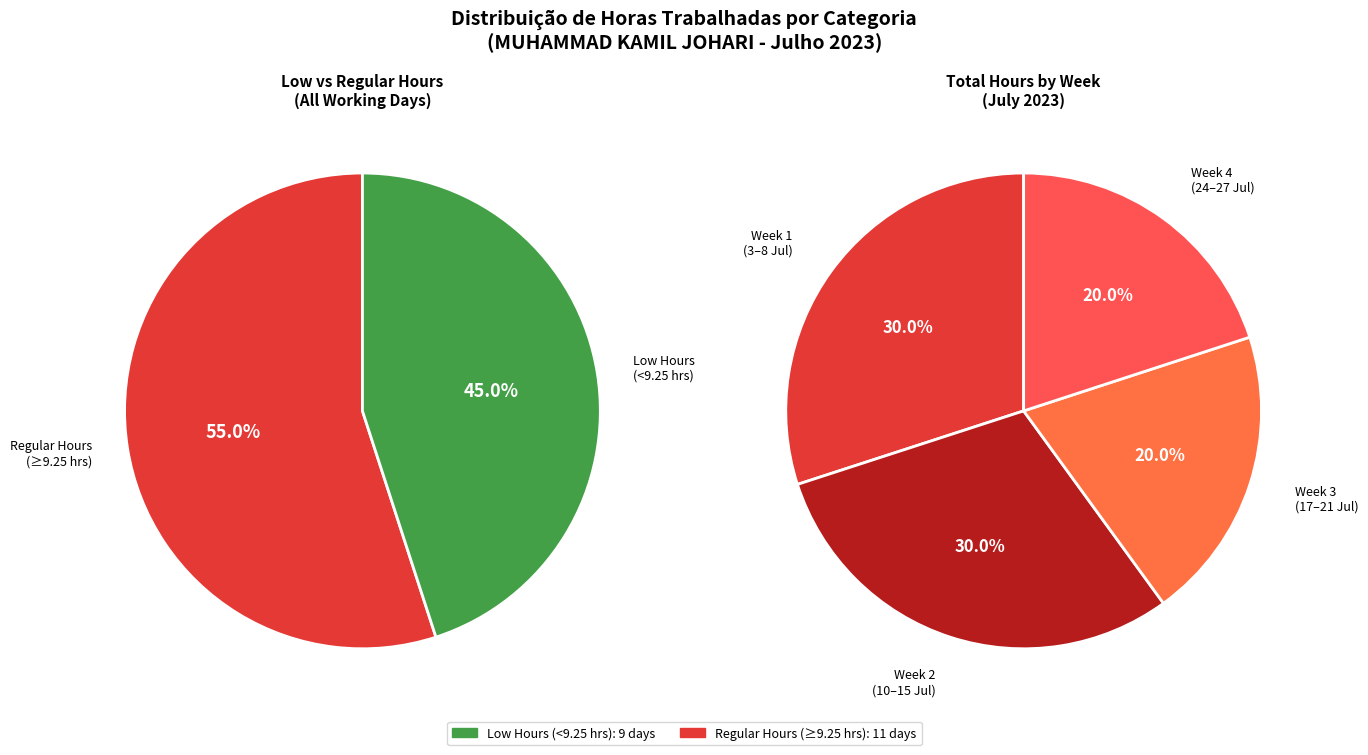

Does any single category account for the majority?

No